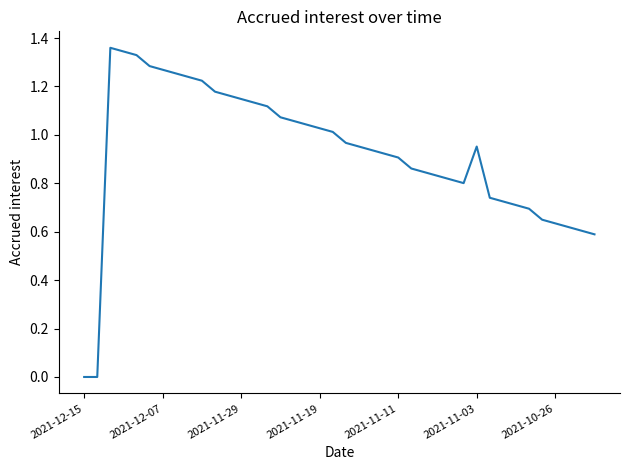

Which category has the lowest value across all series?

2021-12-15